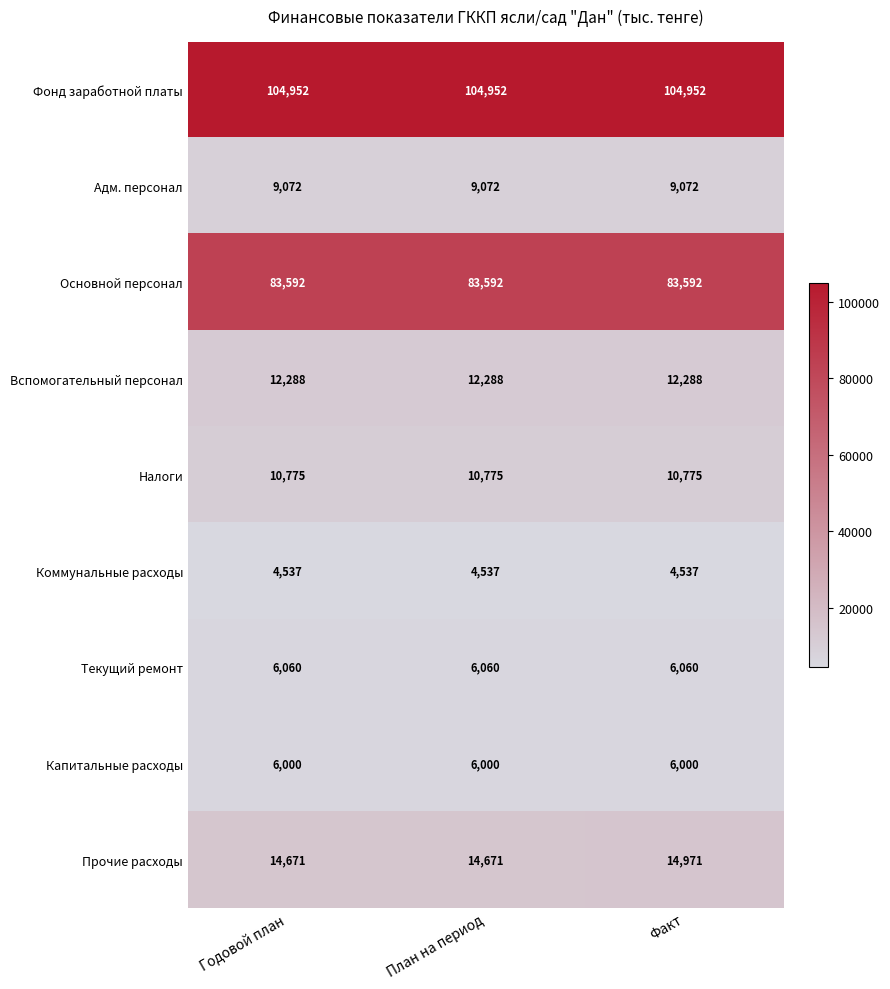

What is the sum of all Коммунальные расходы values?

13611